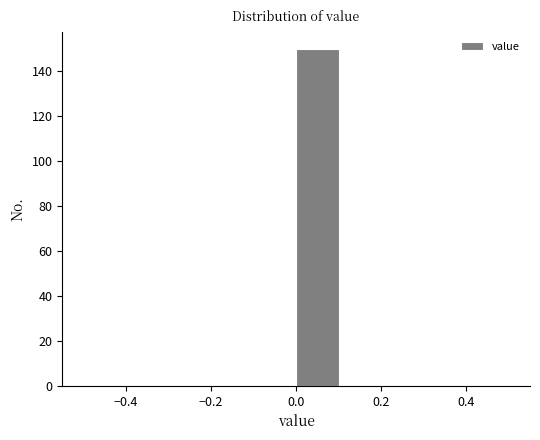

How tall is the bar that spans 0.0 to 0.1 on the x-axis? The values are not printed on the chart, so give them approximately, as read against the axis.

150